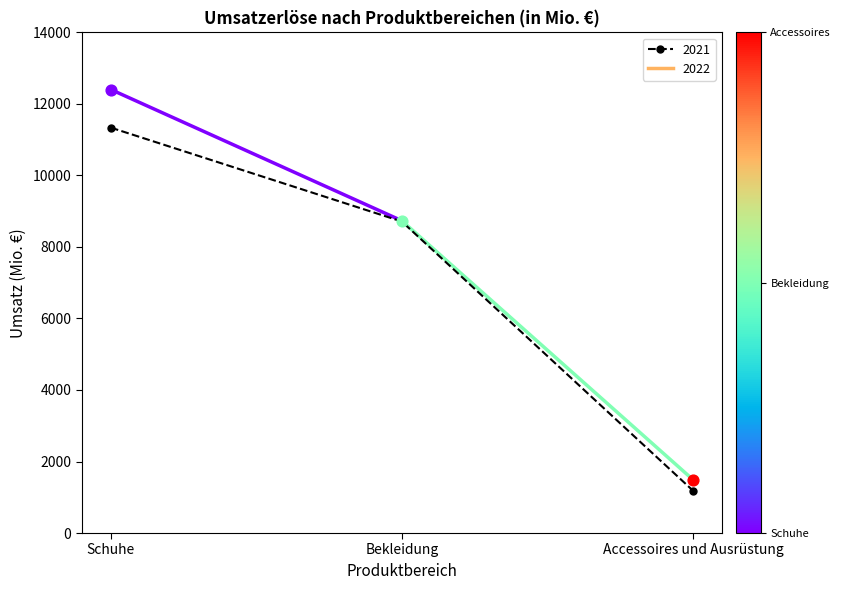

What is the change in value from Schuhe to Bekleidung?

-2626